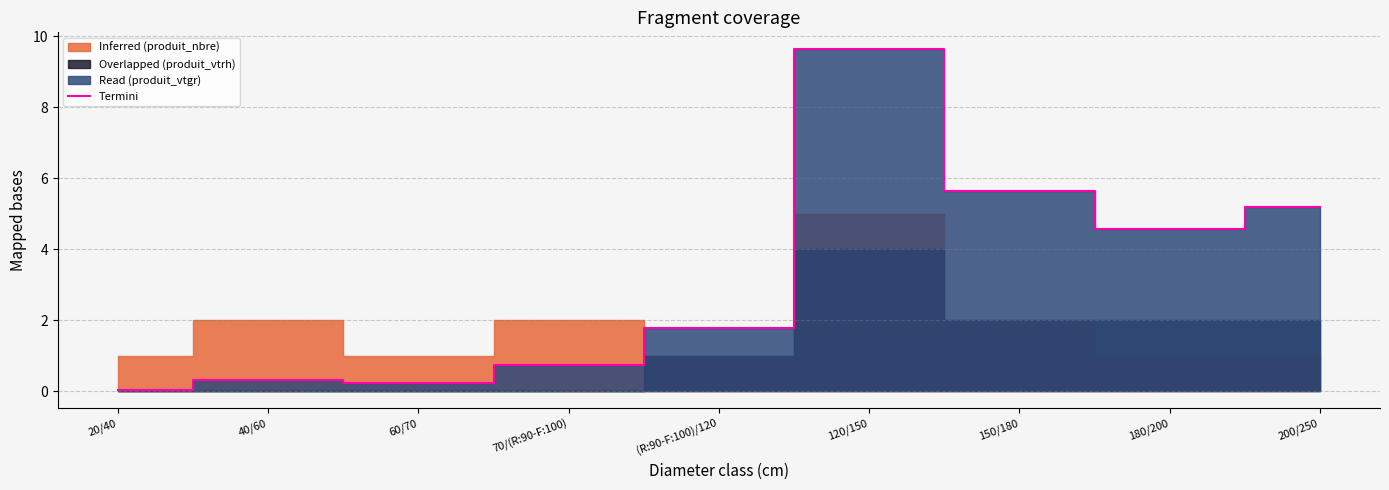

Where does the data first go above 1?

(R:90-F:100)/120